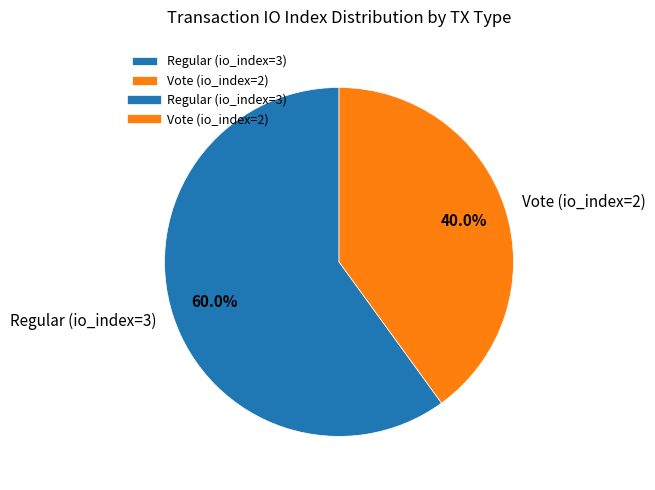

True or false: Regular (io_index=3) accounts for 71% of the total.

False